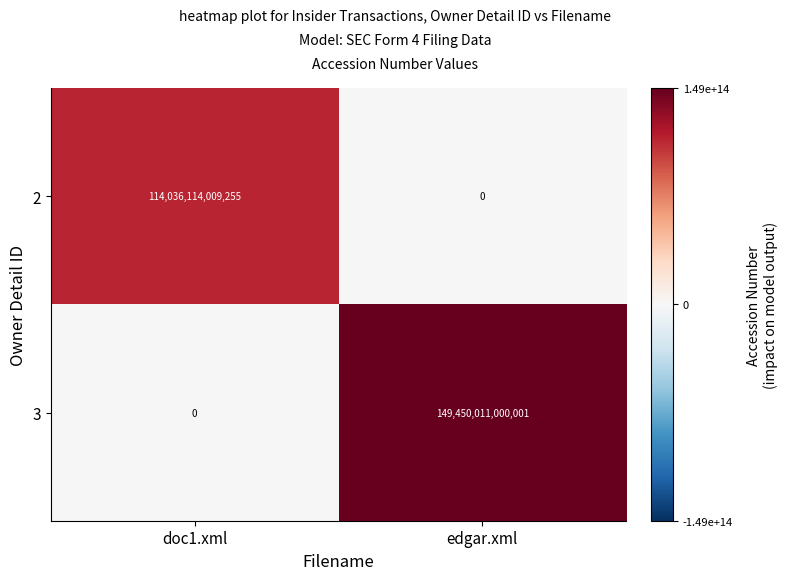

What is the difference between the 2 values at edgar.xml and doc1.xml?

114036114009255